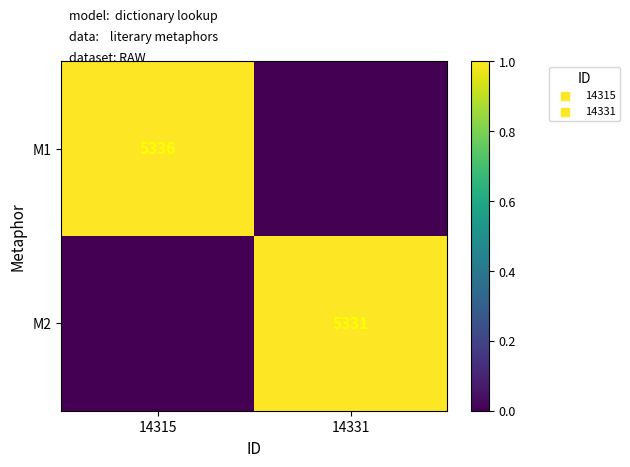

True or false: M2 has a value of 2110 at 14331.

False